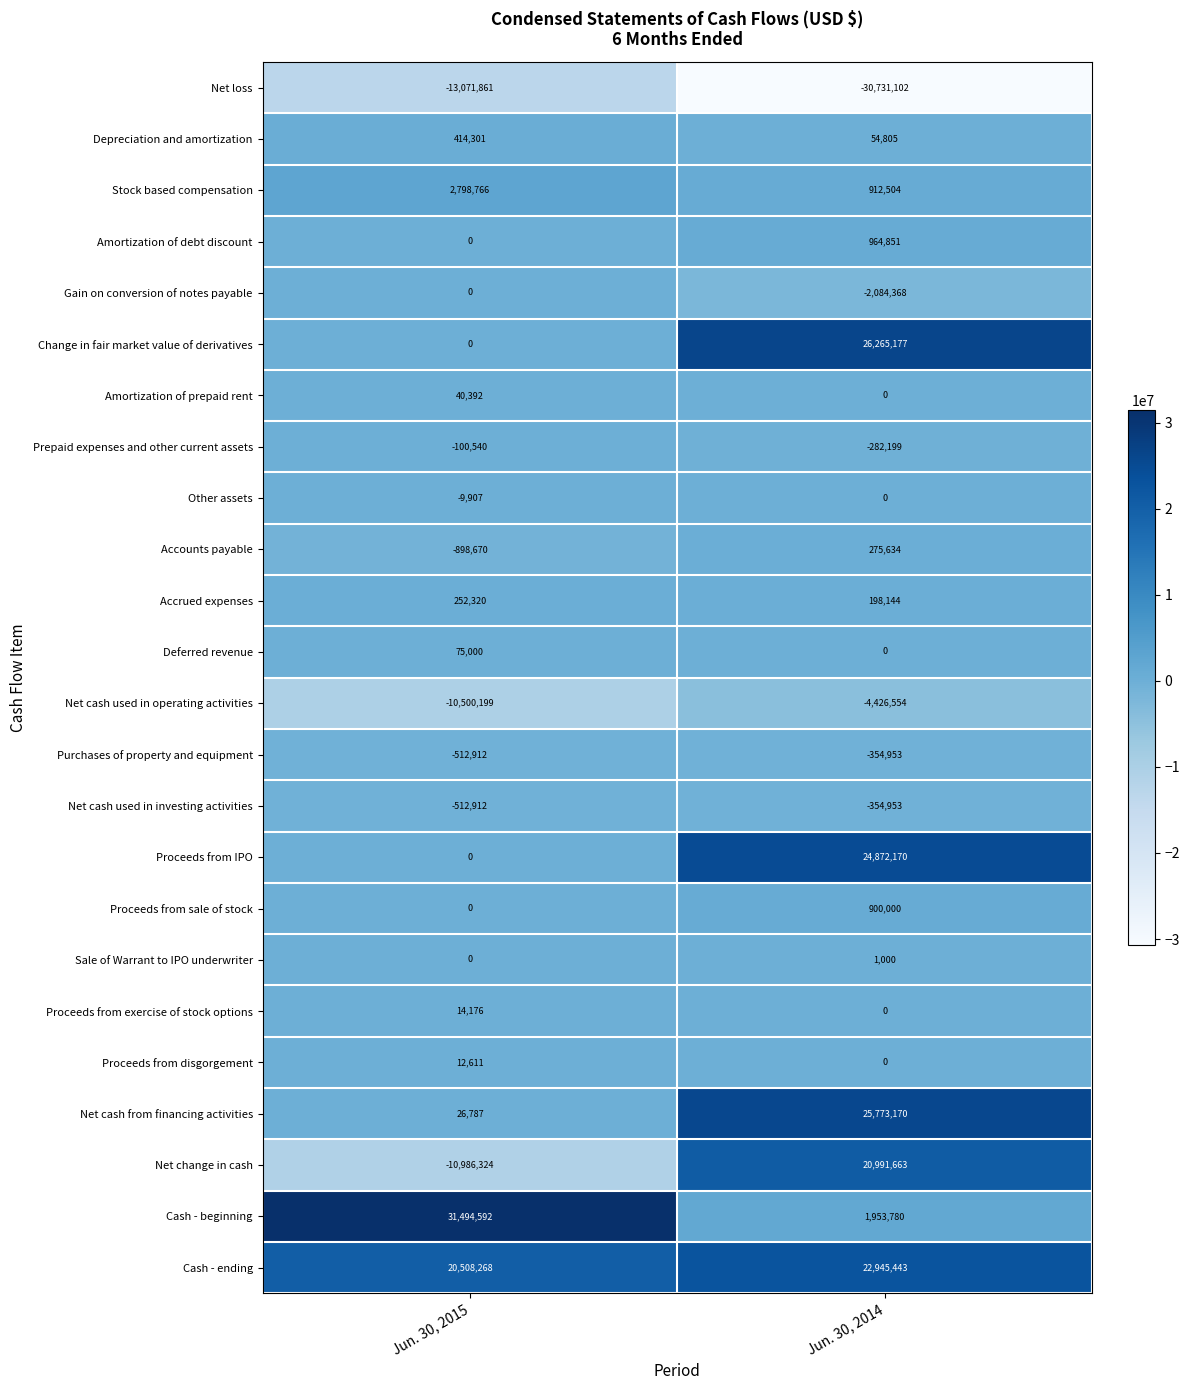

What is the total value across all series at Jun. 30, 2015?

19043888